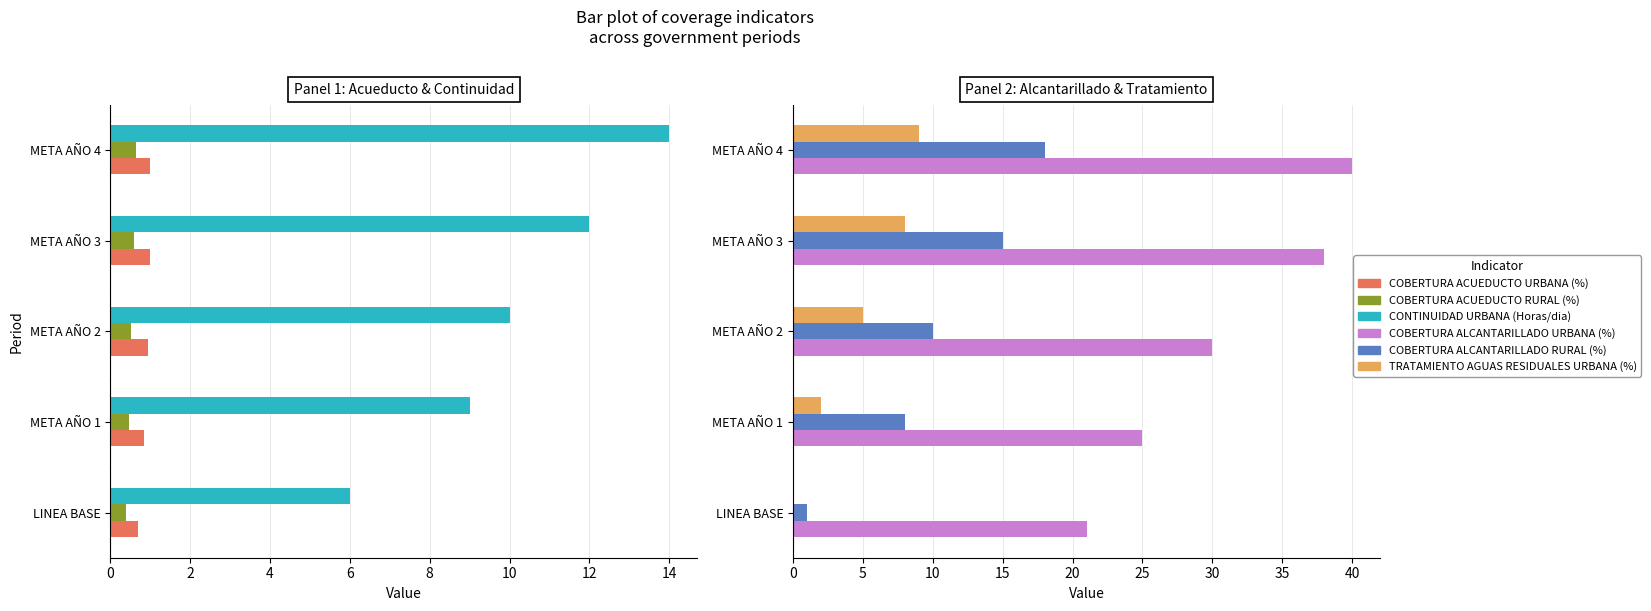

What is the greatest value displayed?

40.0